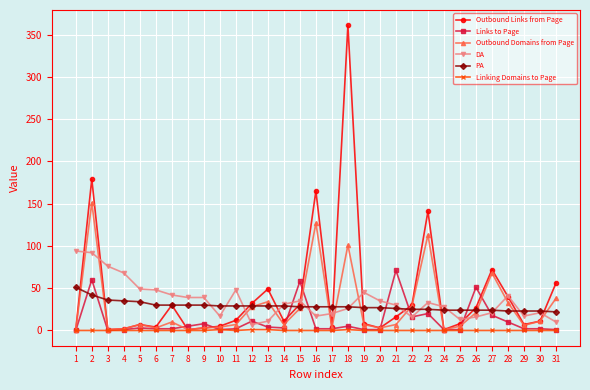

True or false: Linking Domains to Page and DA cross at least once.

False